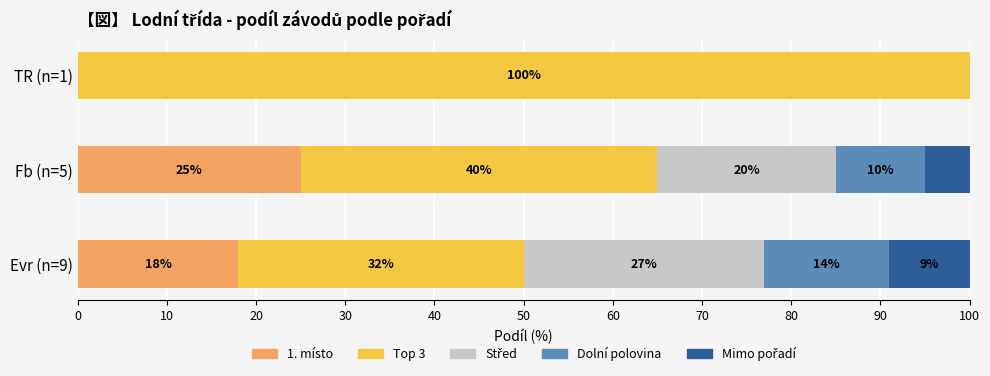

What is the total value across all series at Evr (n=9)?

100